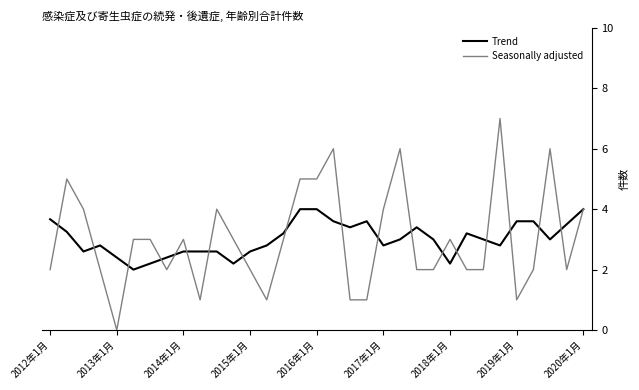

True or false: Seasonally adjusted and Trend intersect in this chart.

True